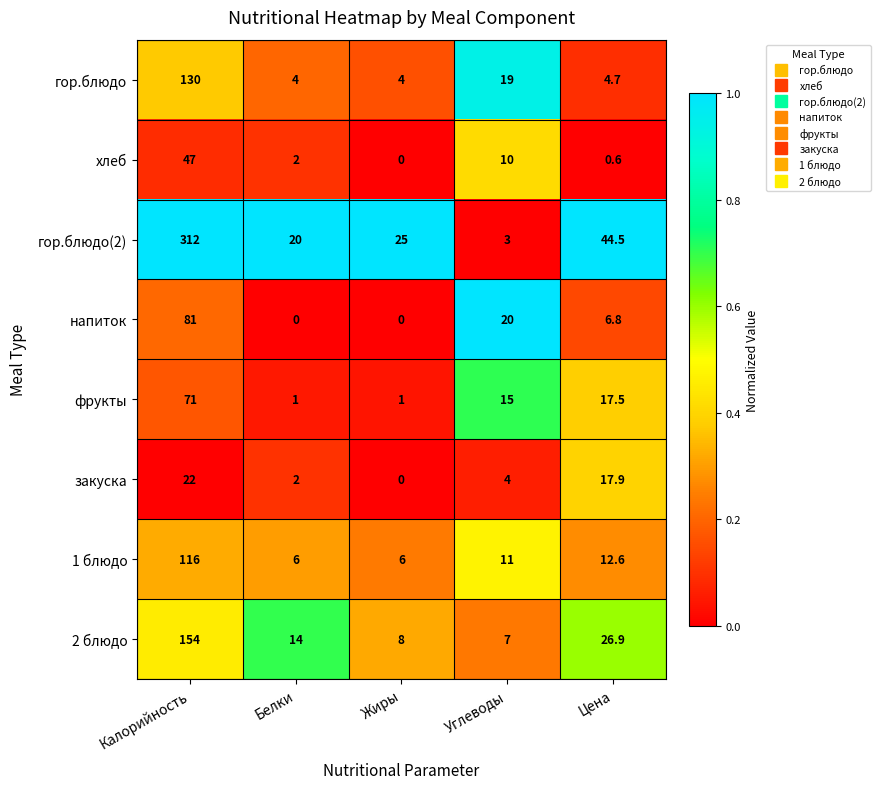

Is it true that гор.блюдо equals 130.0 at Калорийность?

True